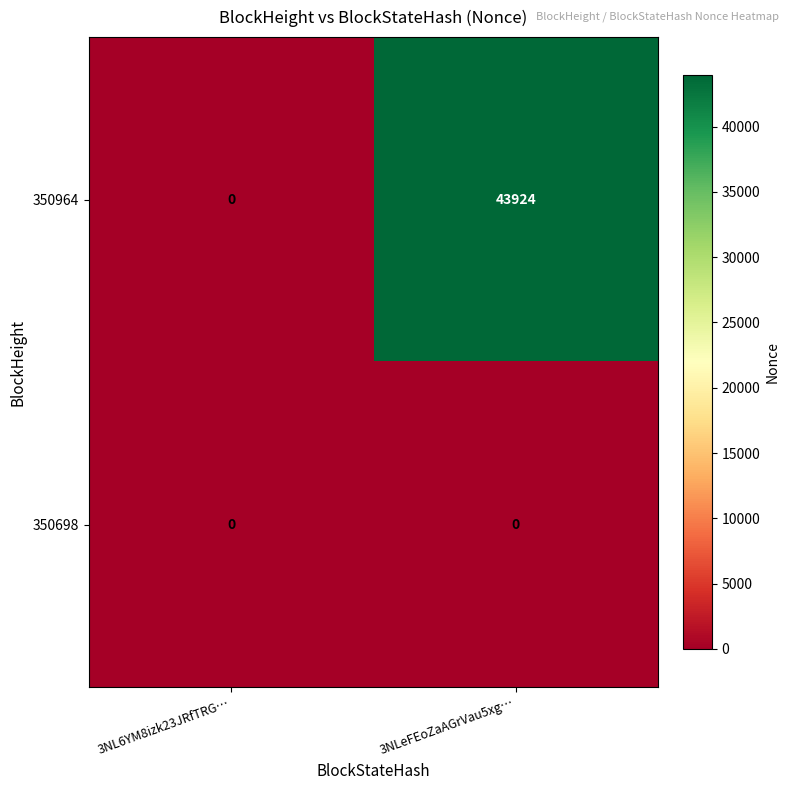

Reading left to right, list all the values displayed in this chart.

350964: 0	43924
350698: 0	0